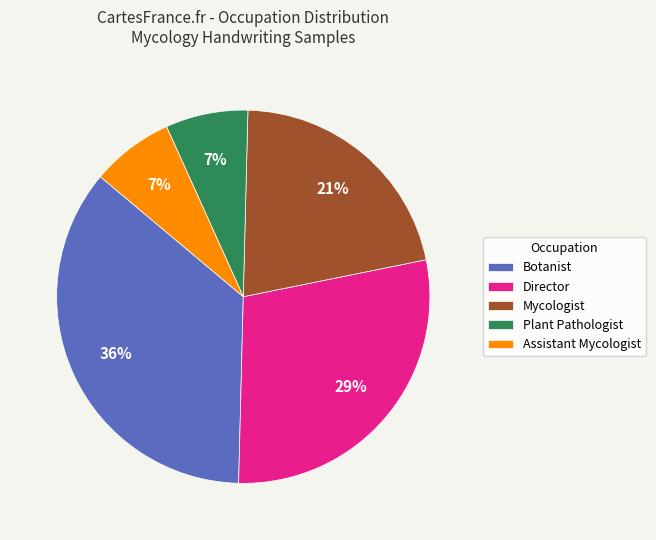

To the nearest percent, what is the average slice percentage?

20%